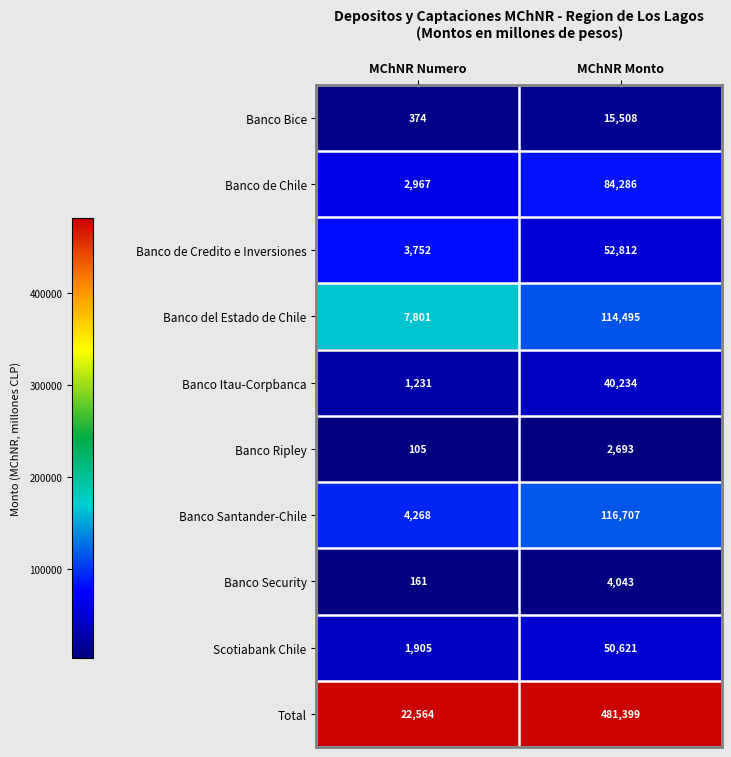

Count the number of data series in this chart.

10